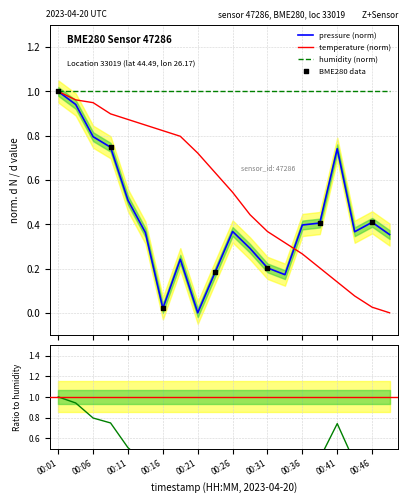

Is the value of temperature at 00:28 greater than the value of pressure at 00:43?

Yes